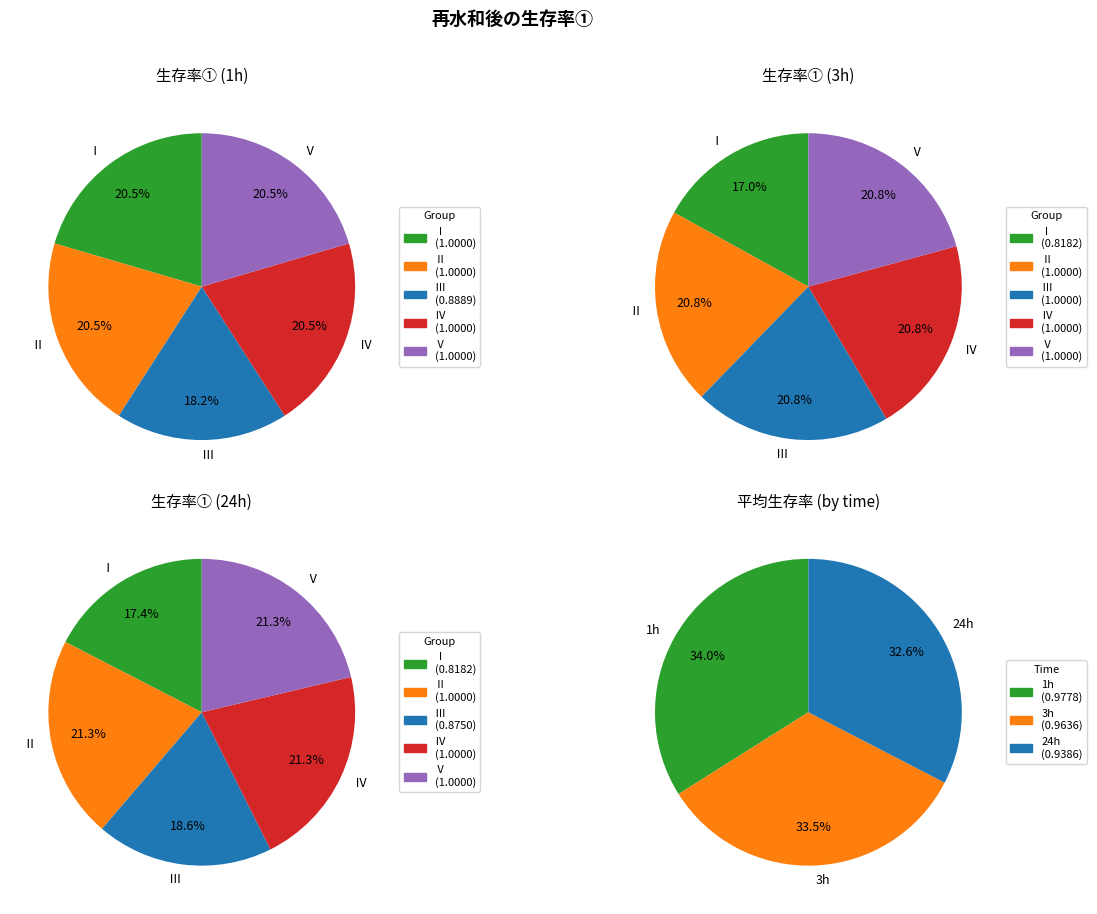

To the nearest percent, what portion does Ⅰ represent?

17%